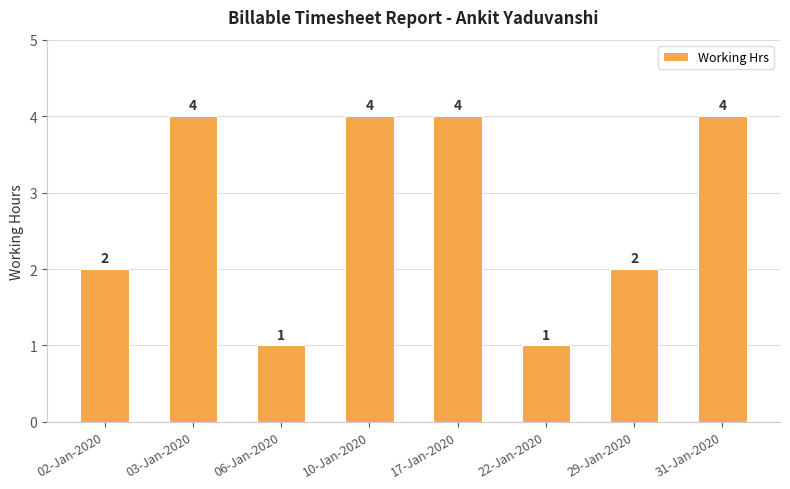

What is the difference between the maximum and minimum values?

3